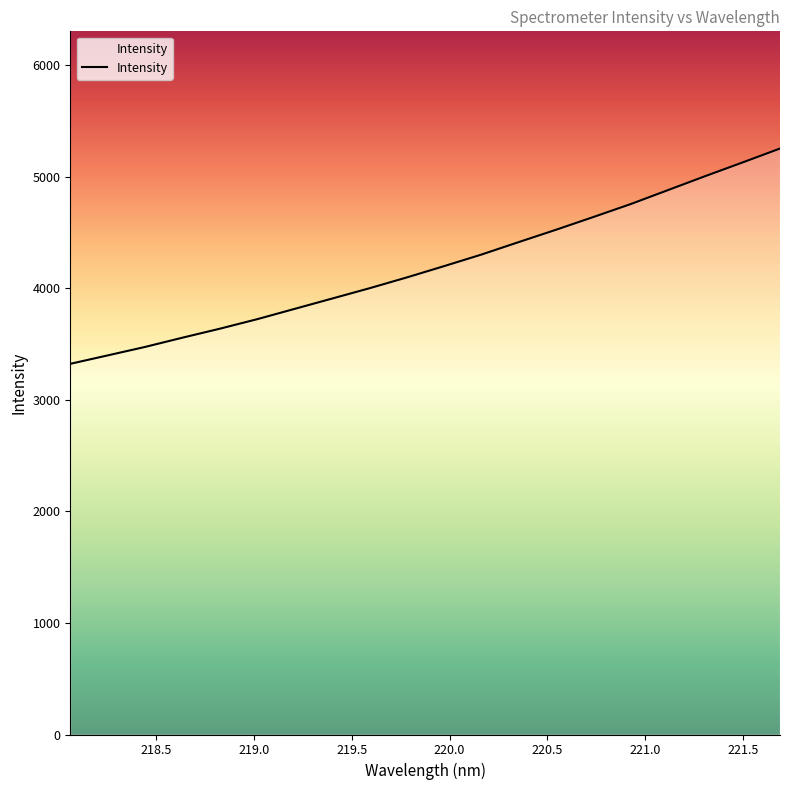

Count the number of values greater than 4198.

10